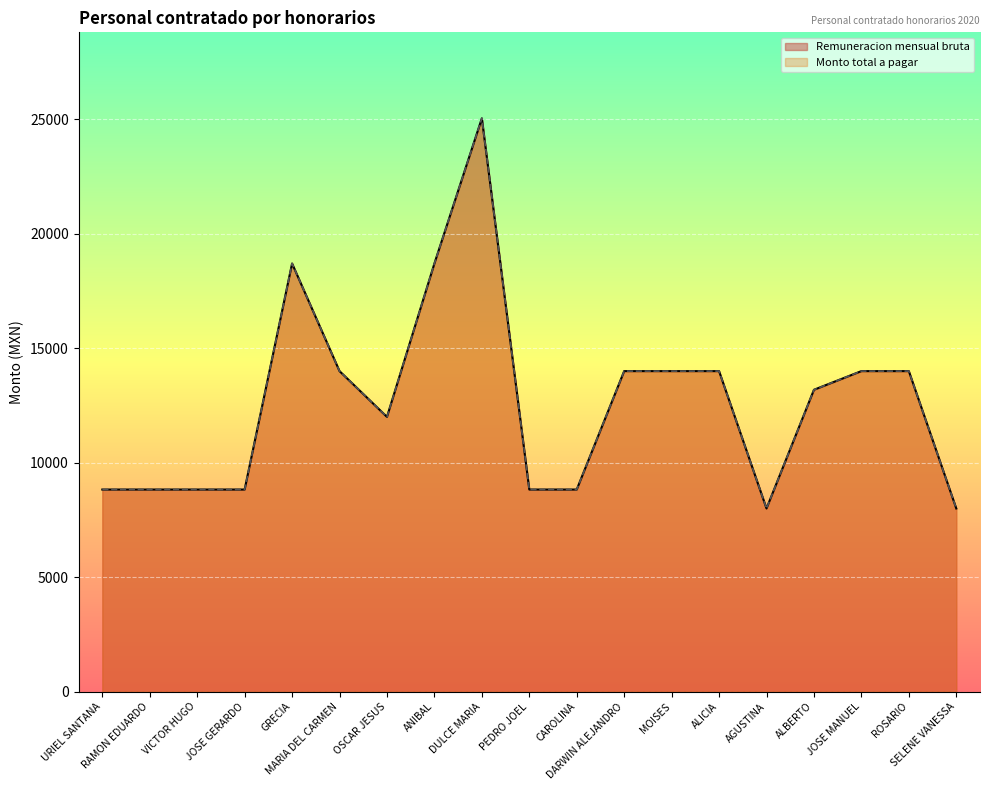

What is the total value across all series at CAROLINA?

17653.9